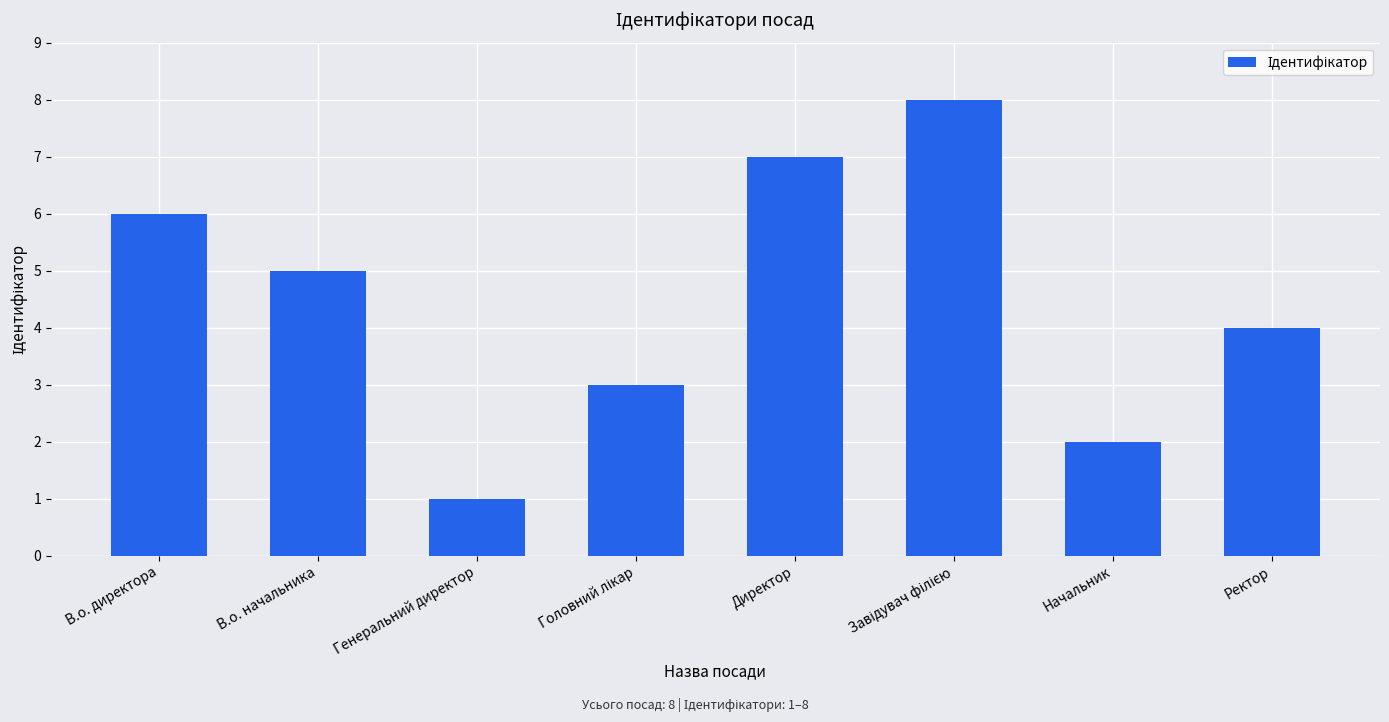

What is the label of the 5th bar from the left?

Директор